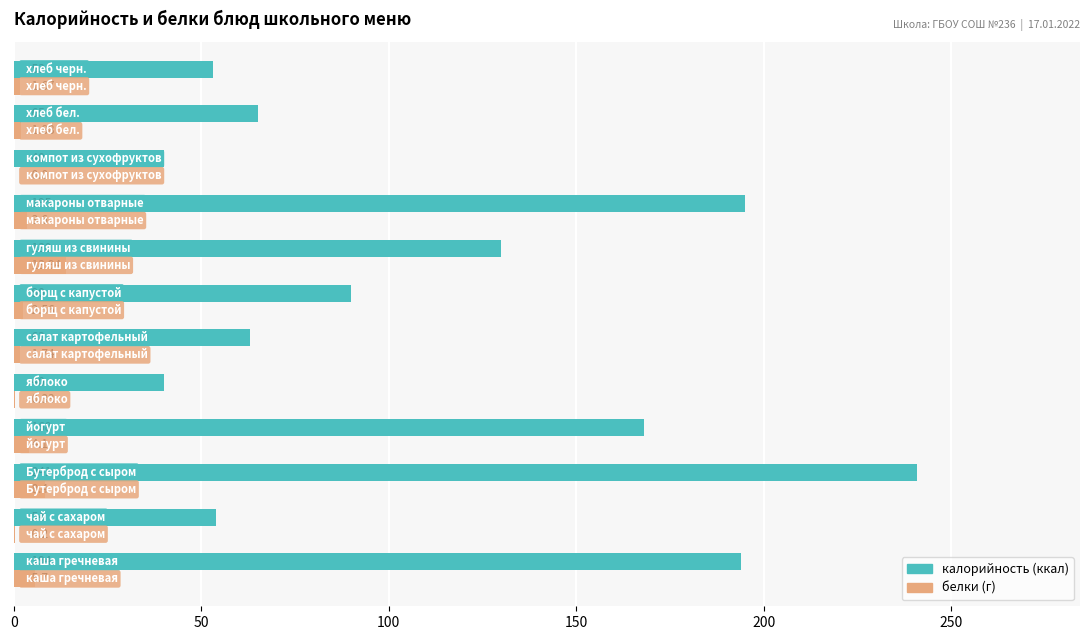

Count the number of categories in the chart.

12